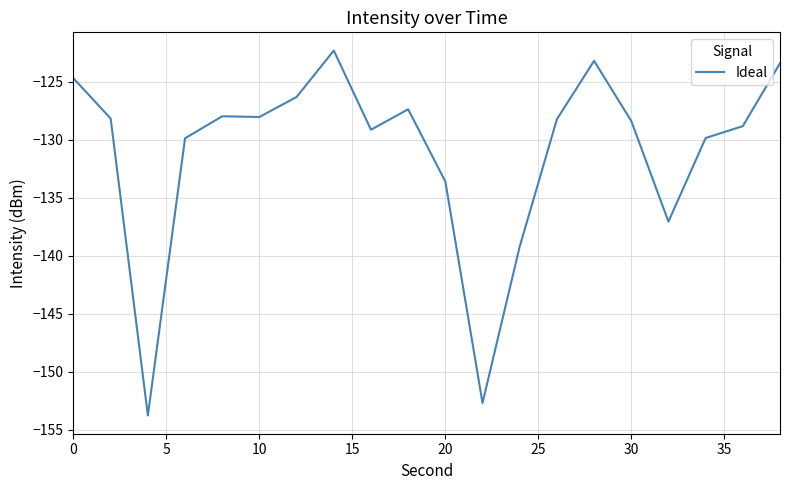

What is the difference between the maximum and minimum values?

31.4